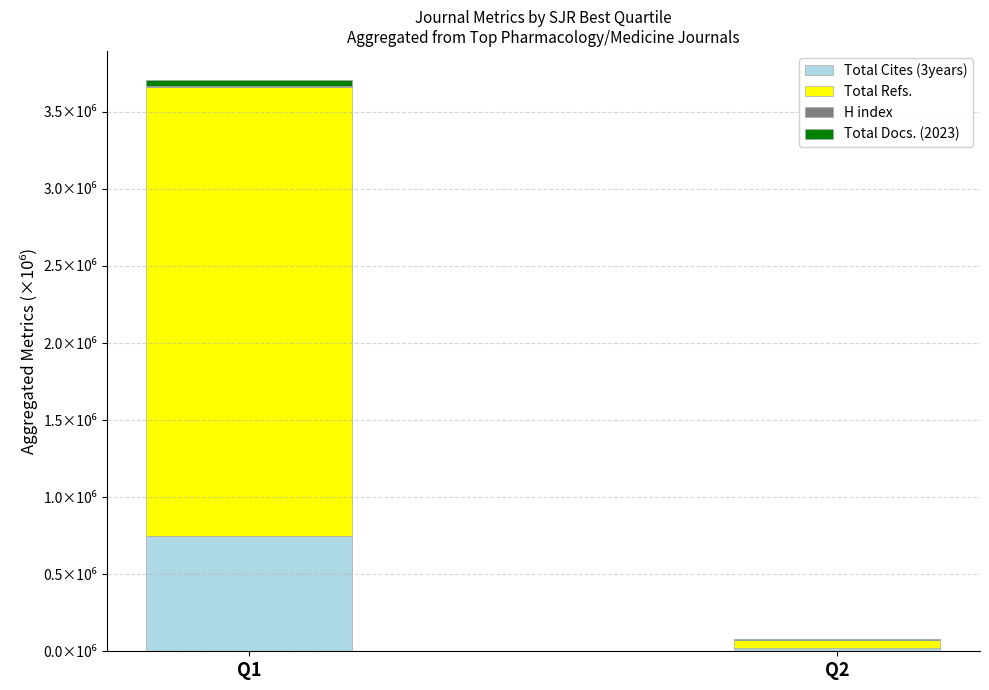

What is the sum of all Total Refs. values?

3.0